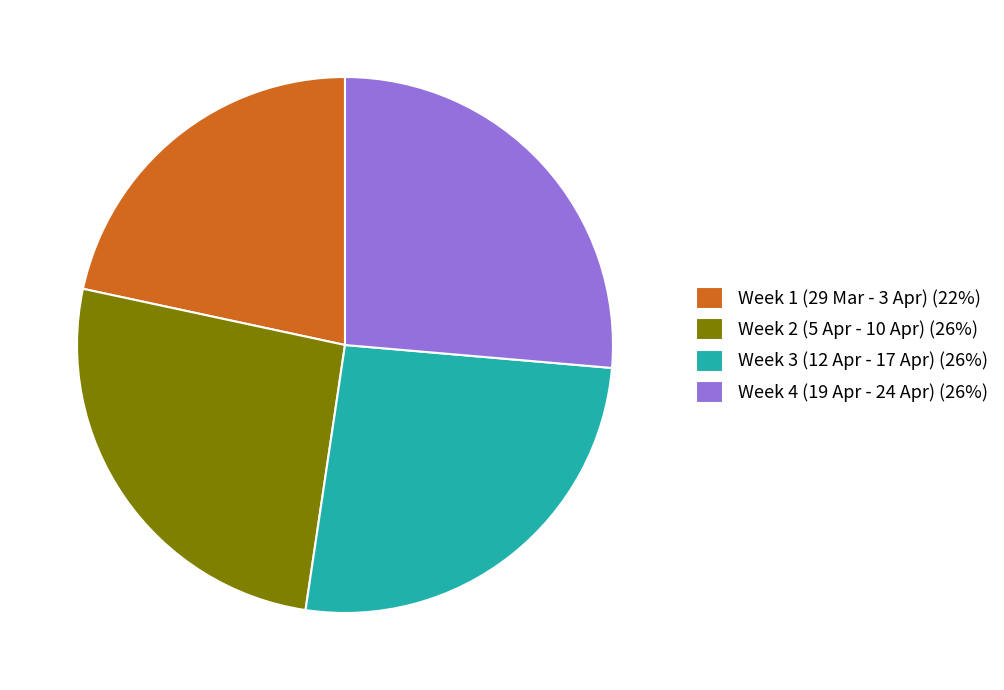

Is the sum of Week 3 (12 Apr - 17 Apr) (26%) and Week 1 (29 Mar - 3 Apr) (22%) greater than half?

No